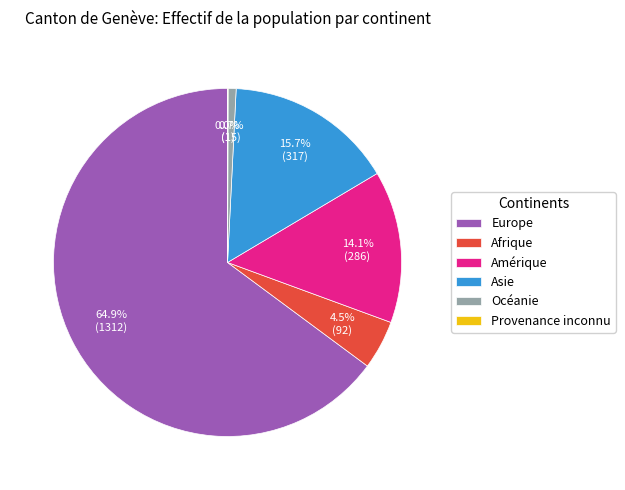

Which has a higher value, Afrique or Europe?

Europe